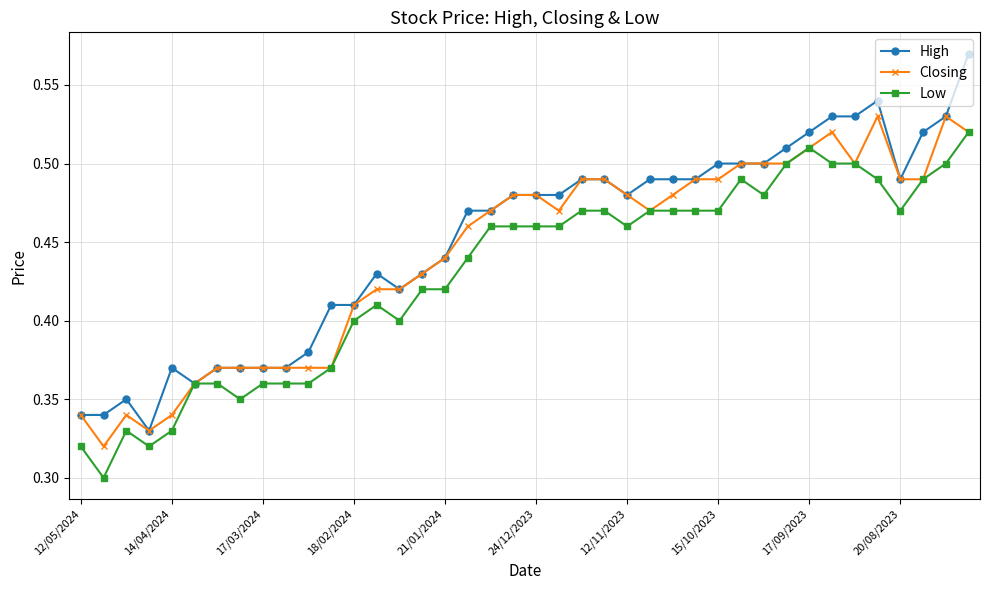

True or false: High has more than 1 points higher than both neighbors.

True